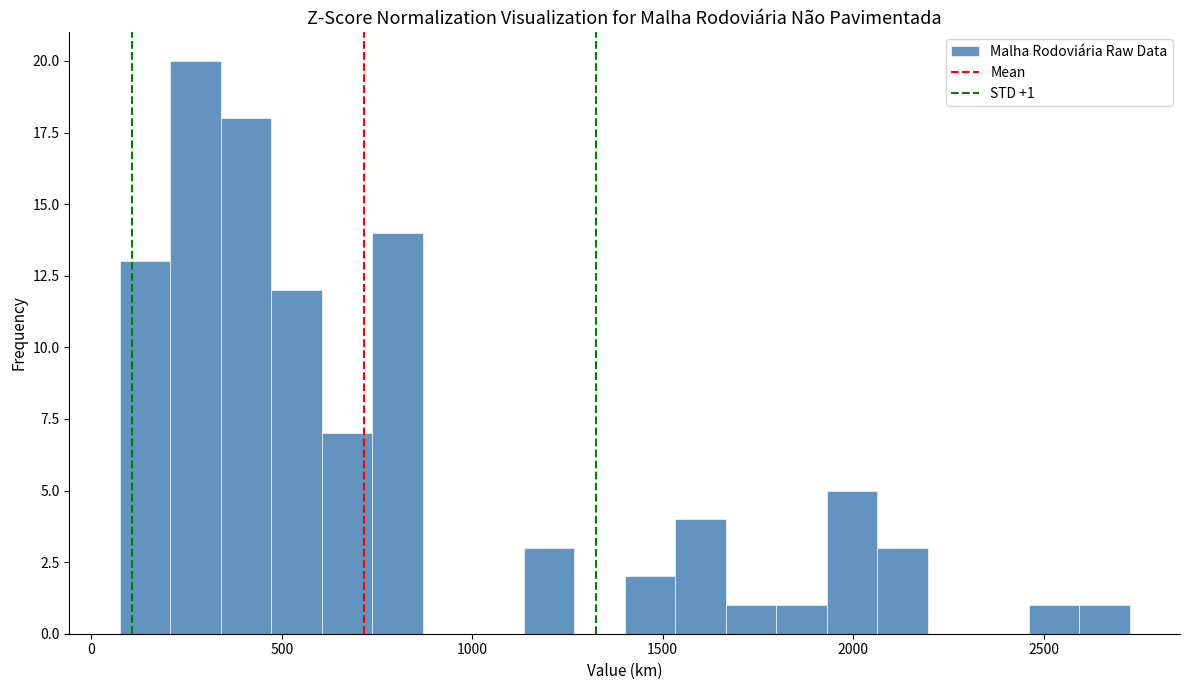

Around what value on the x-axis is the tallest bar? Give the approximate position of its centre, as read against the axis.

250